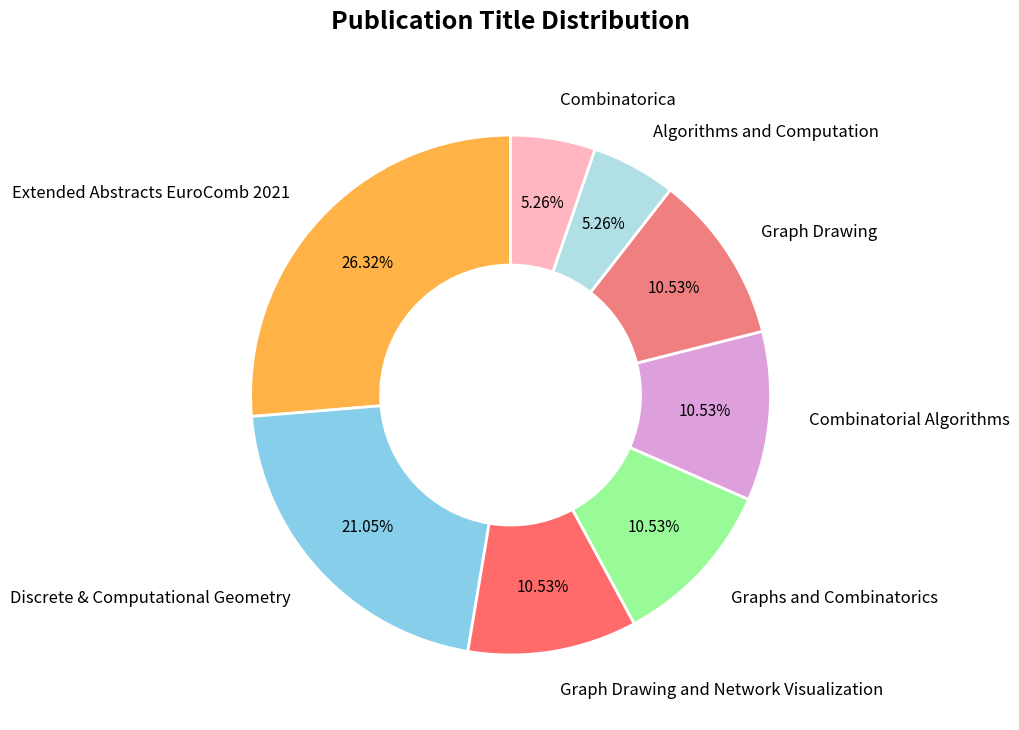

To the nearest percent, what percentage of the pie is Combinatorial Algorithms?

11%